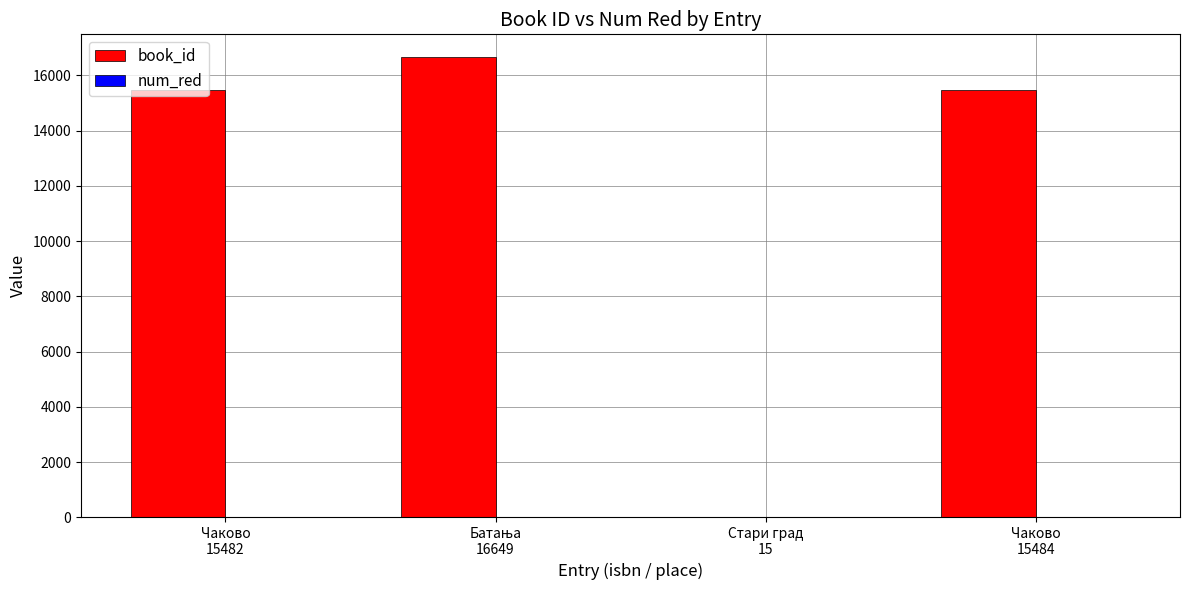

What is the average value of the book_id series?

11908